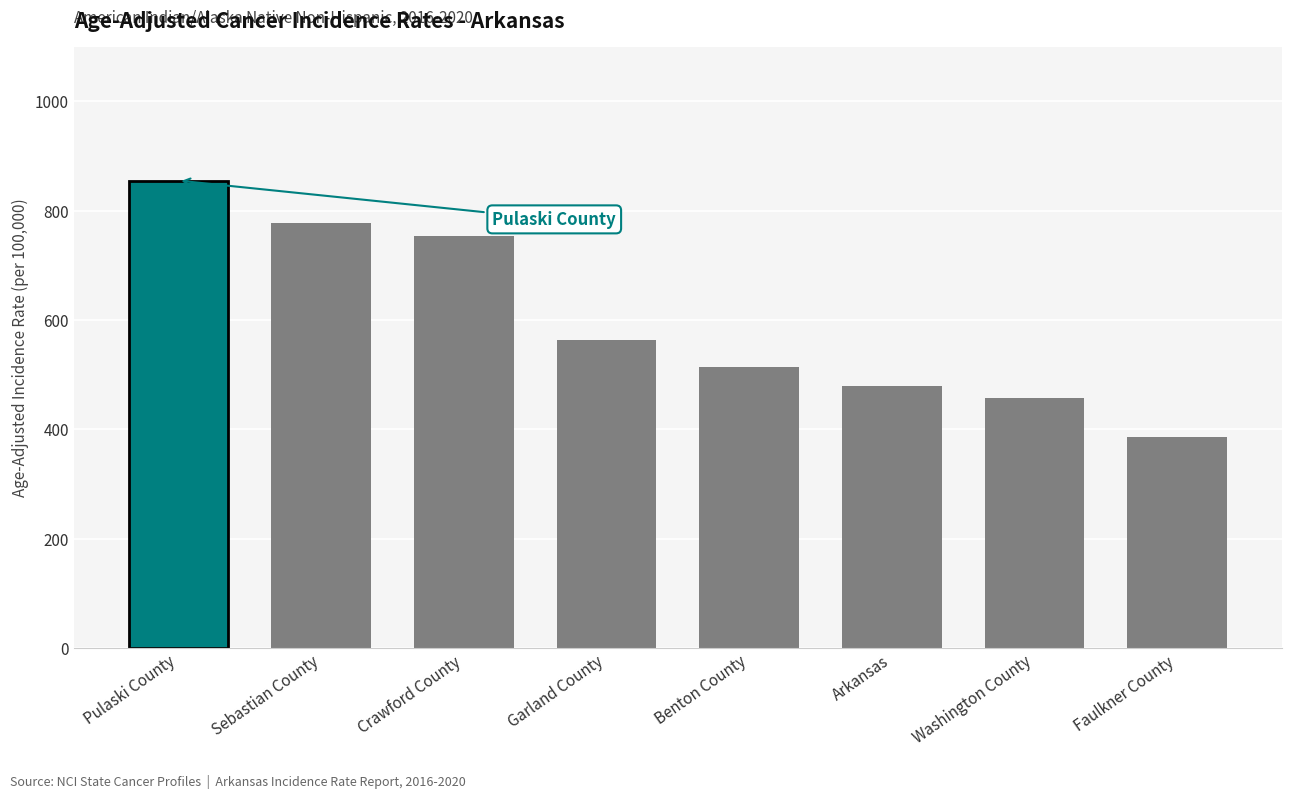

Where is the data nearest to the value 620?

Garland County